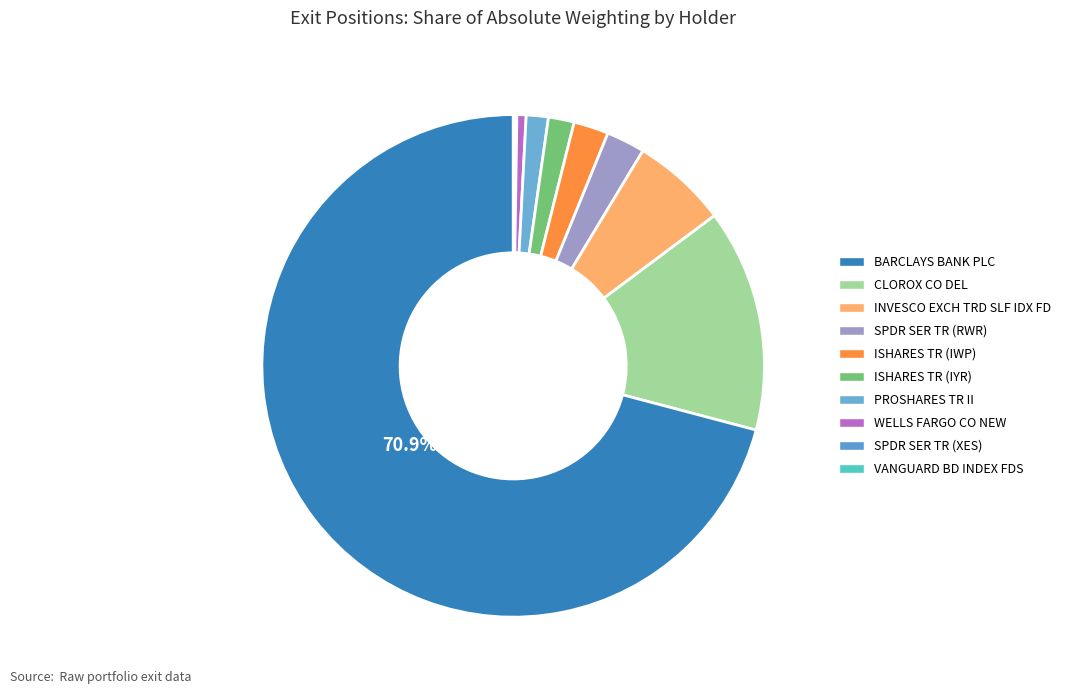

Which slice represents more than half of the pie?

BARCLAYS BANK PLC